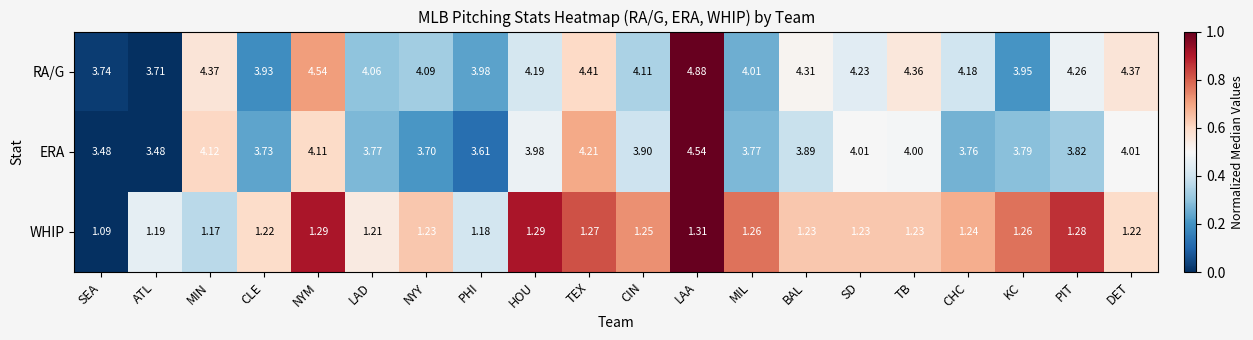

How many distinct data groups are displayed?

3